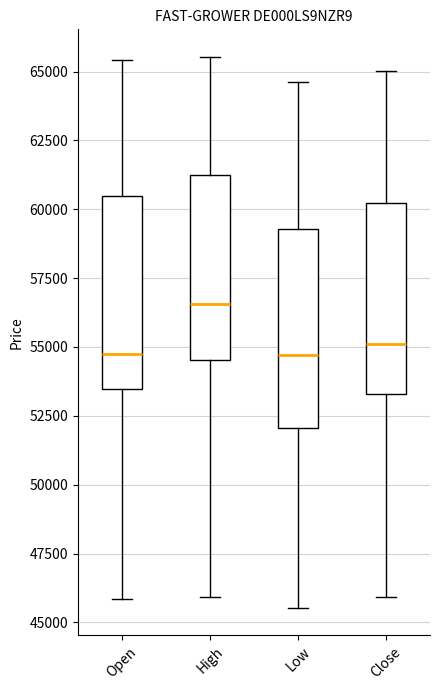

Reading left to right, transcribe this box plot: for each box, give where its median line is, the range the box spans, and where its two whiskers end, as read against the y-axis. The values are not printed on the chart, so give them approximately, as read against the axis.

Open: median 55000, box 53500 to 60500, whiskers 46000 to 65500
High: median 56500, box 54500 to 61000, whiskers 46000 to 65500
Low: median 54500, box 52000 to 59500, whiskers 45500 to 64500
Close: median 55000, box 53500 to 60000, whiskers 46000 to 65000